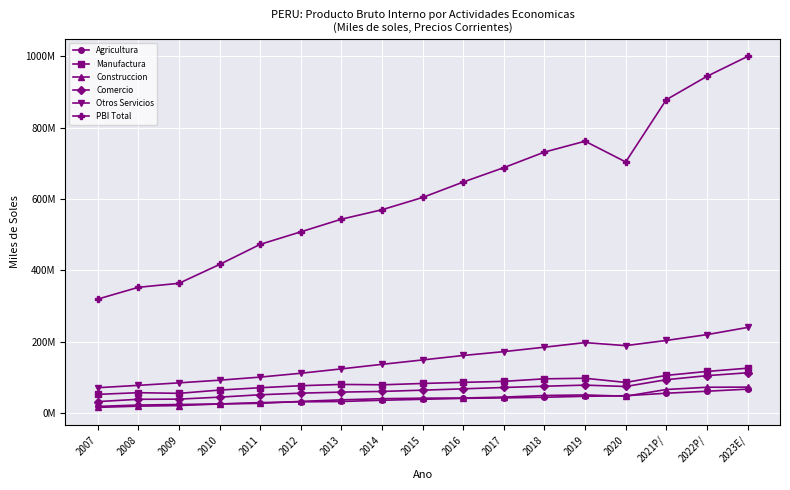

Which series has the widest spread of values?

PBI Total